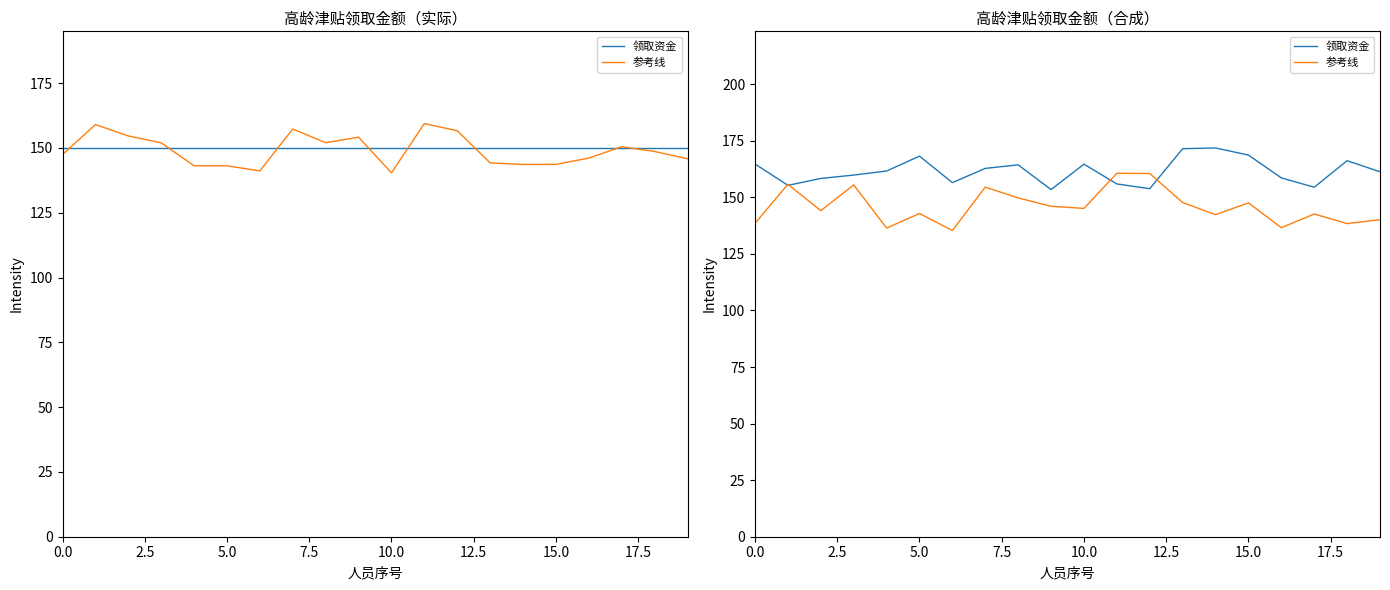

Is this an area chart (filled region under the line)?

No